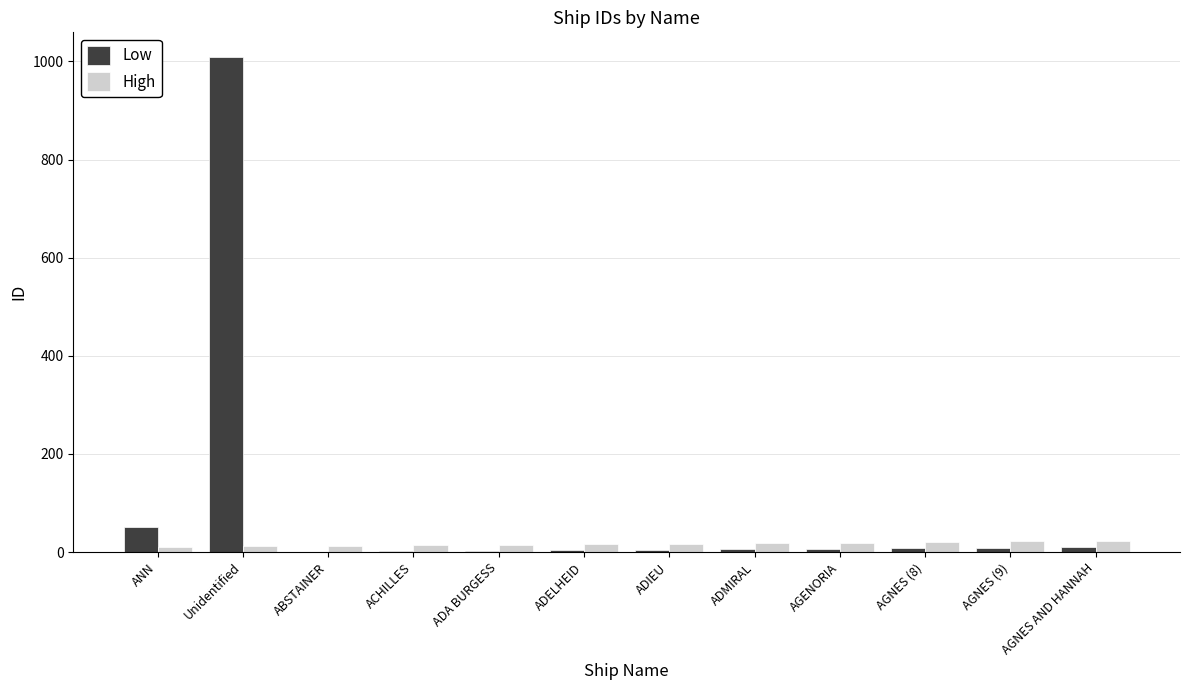

Which series has the largest total across all categories?

Low